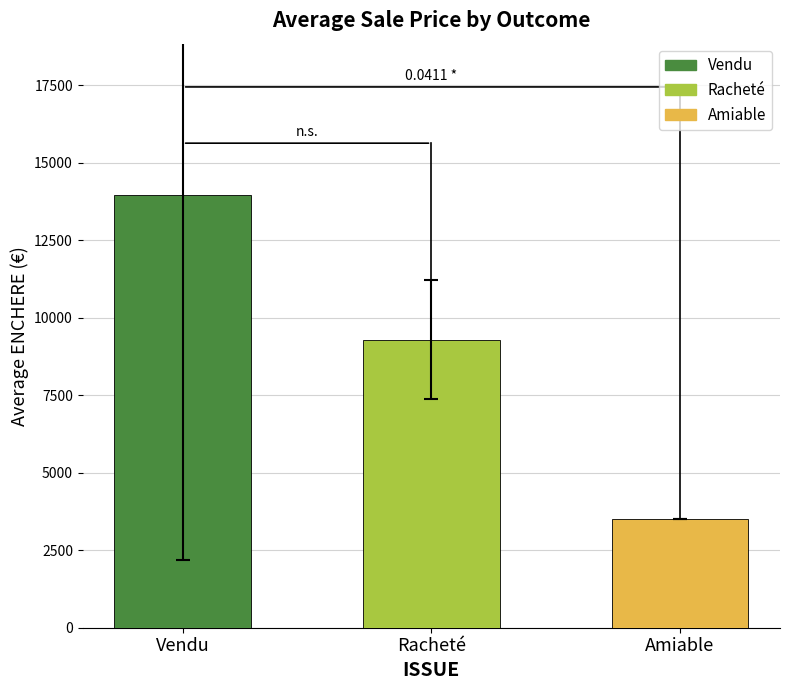

What is the label of the 1st bar from the left?

Vendu